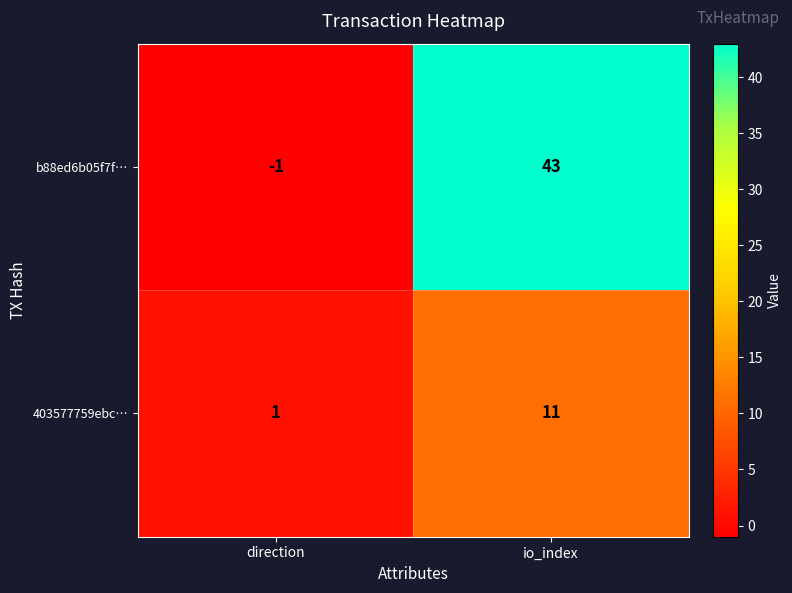

Where is 403577759ebc… nearest to the value 6?

direction